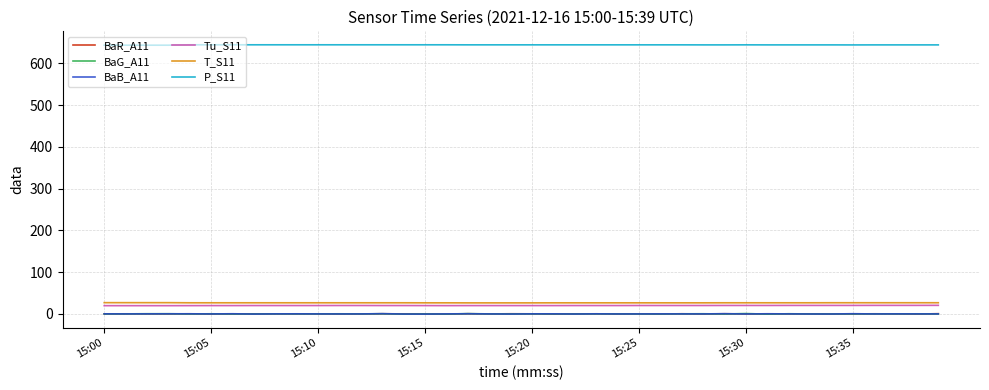

How many lines are shown in the chart?

6